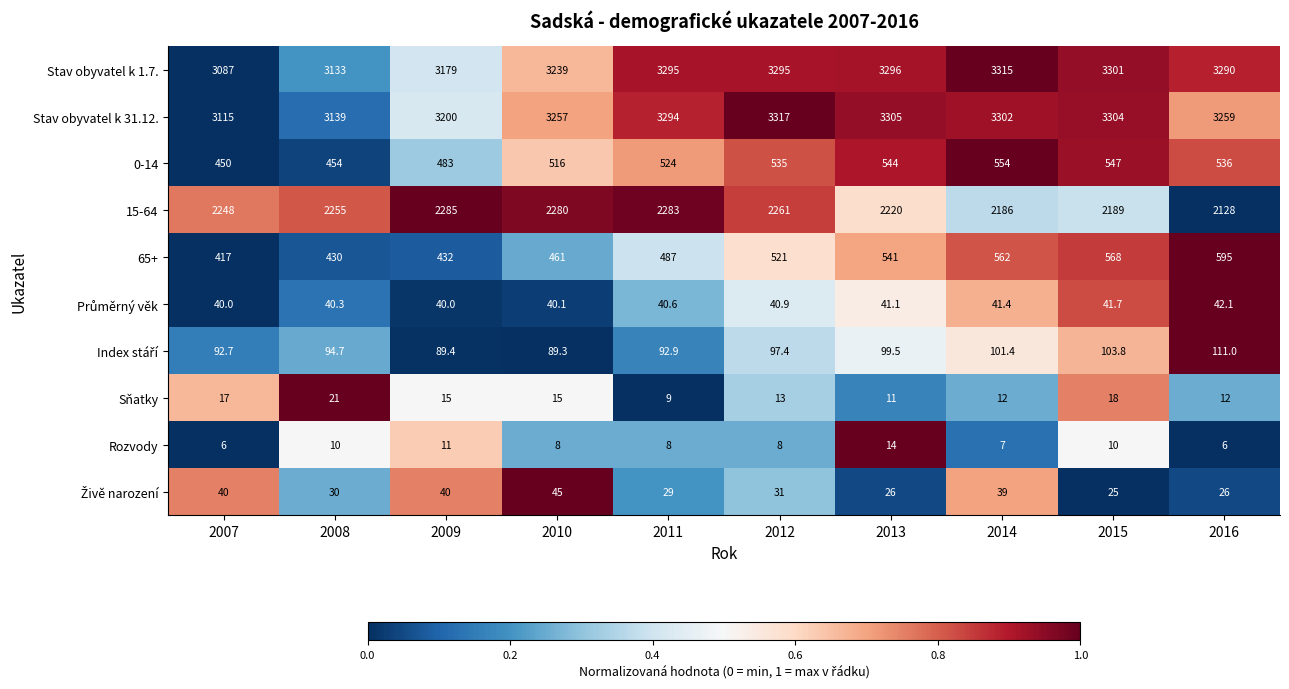

True or false: 65+ has a value of 568.0 at 2015.

True